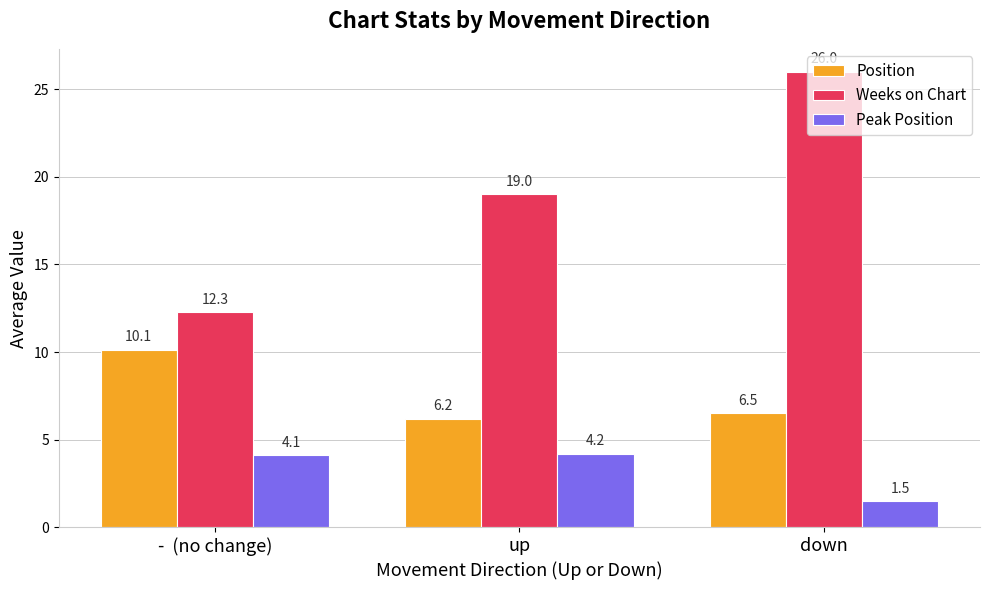

Reading left to right, list all the values displayed in this chart.

Position: 10.1	6.2	6.5
Weeks on Chart: 12.3	19.0	26.0
Peak Position: 4.1	4.2	1.5